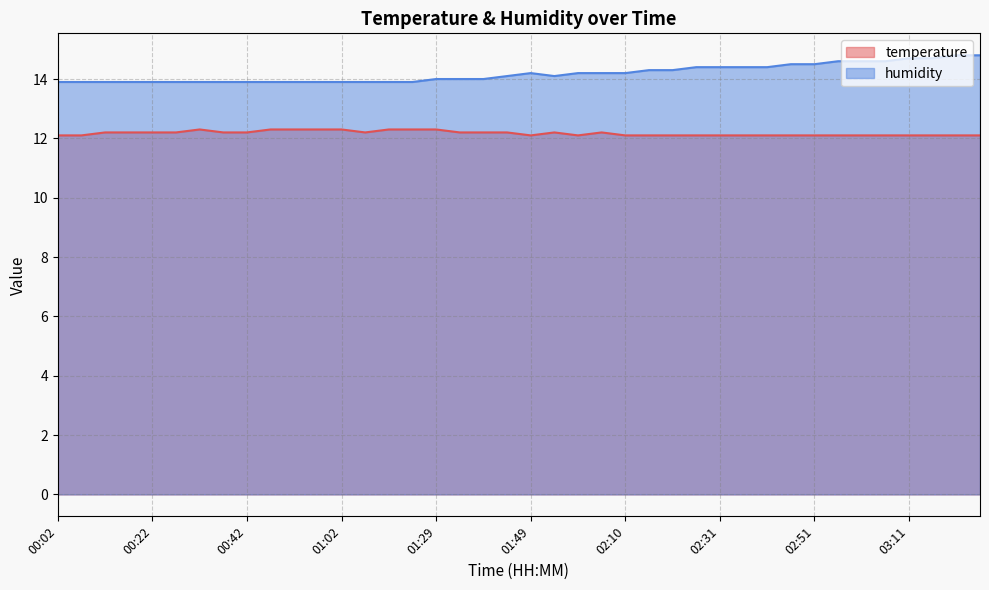

How many lines are shown in the chart?

2